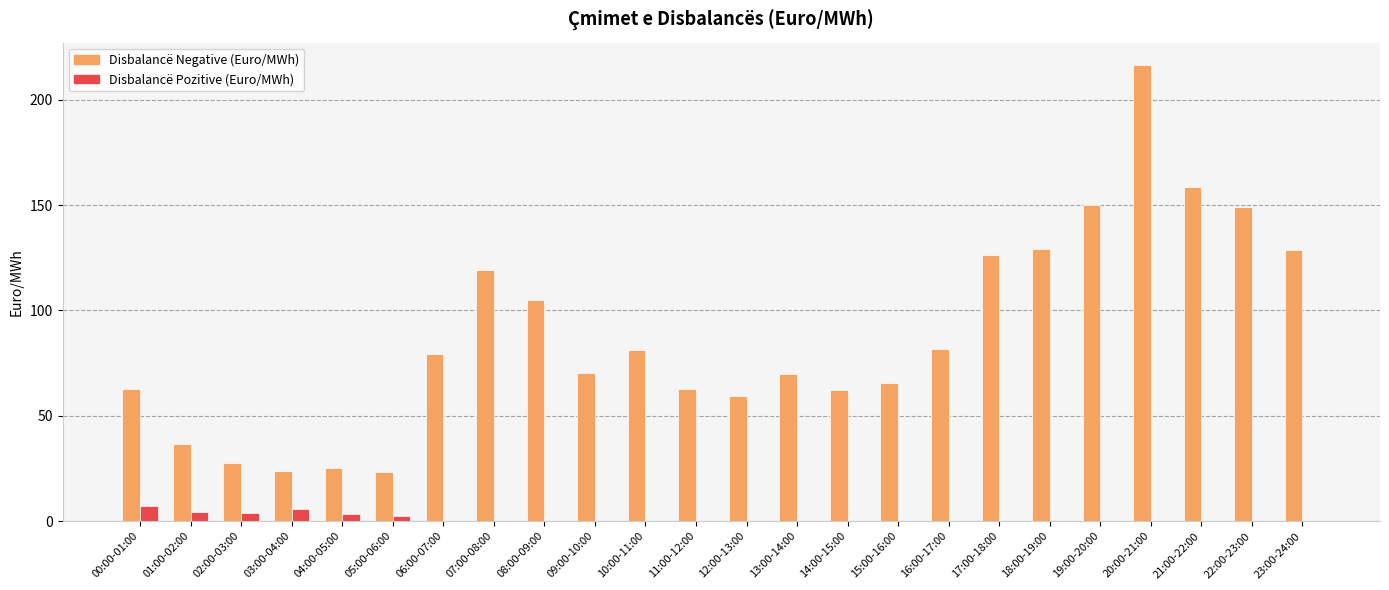

At which category is the sum across all series the highest?

20:00-21:00